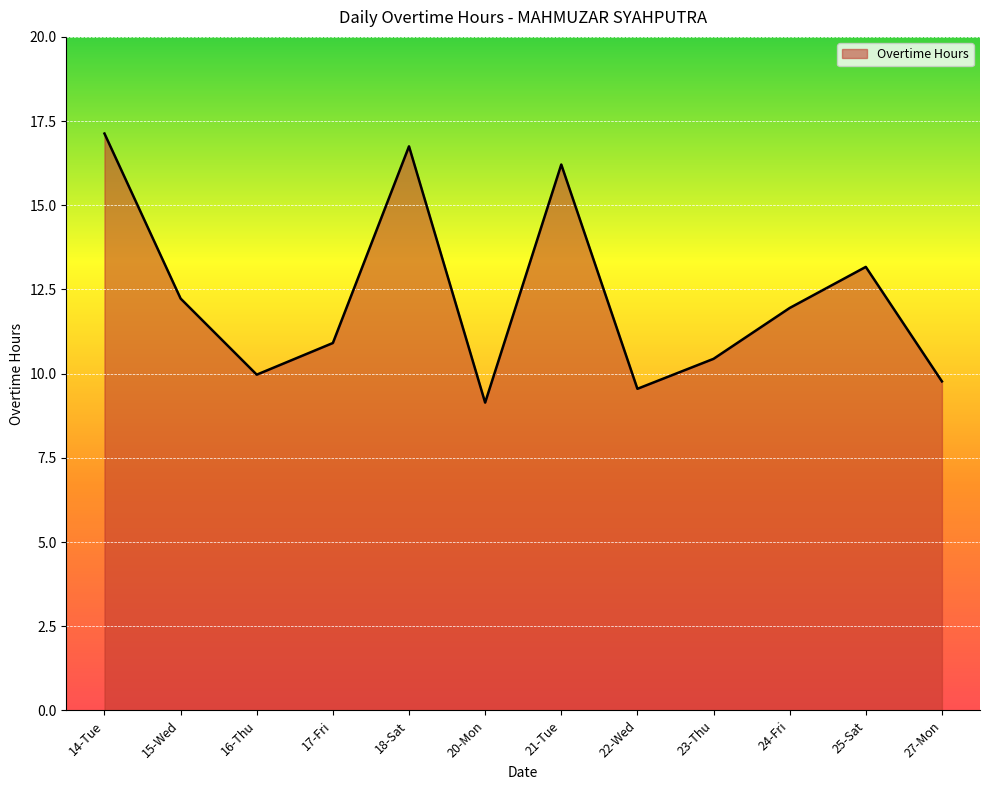

Reading left to right, what are all the values shown in this chart?

14-Tue=17.1	15-Wed=12.2	16-Thu=10.0	17-Fri=10.9	18-Sat=16.8	20-Mon=9.1	21-Tue=16.2	22-Wed=9.6	23-Thu=10.4	24-Fri=11.9	25-Sat=13.2	27-Mon=9.8